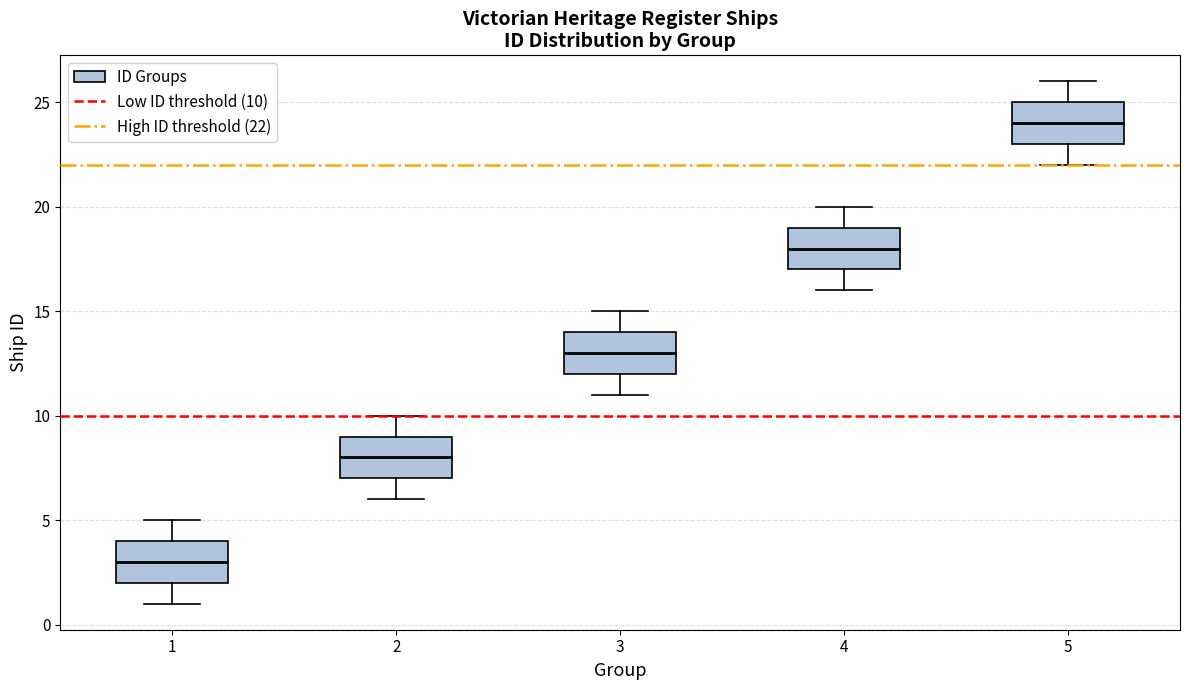

Reading left to right, read every box against the y-axis: the position of its median line, the range the box covers, and the ends of its whiskers. The values are not printed on the chart, so give them approximately, as read against the axis.

1: median 3, box 2 to 4, whiskers 1 to 5
2: median 8, box 7 to 9, whiskers 6 to 10
3: median 13, box 12 to 14, whiskers 11 to 15
4: median 18, box 17 to 19, whiskers 16 to 20
5: median 24, box 23 to 25, whiskers 22 to 26